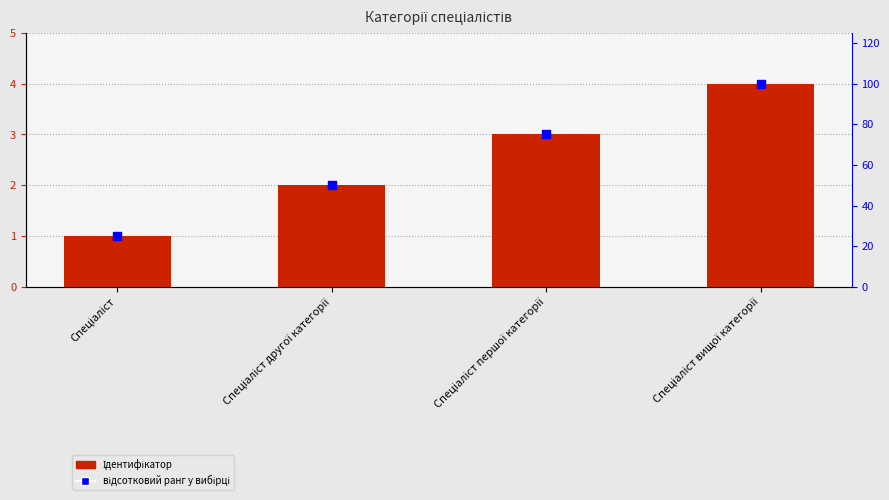

At how many categories does at least one series exceed 12?

4